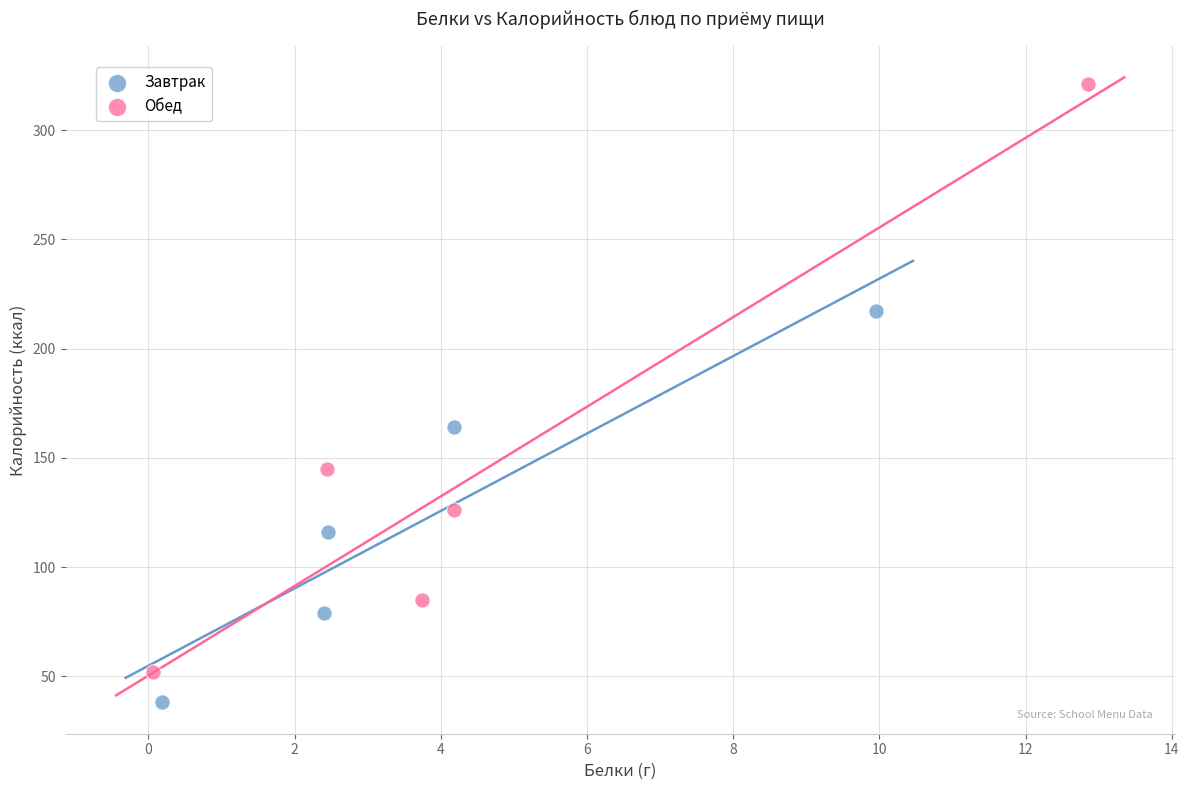

Which series reaches the maximum Y coordinate?

Обед